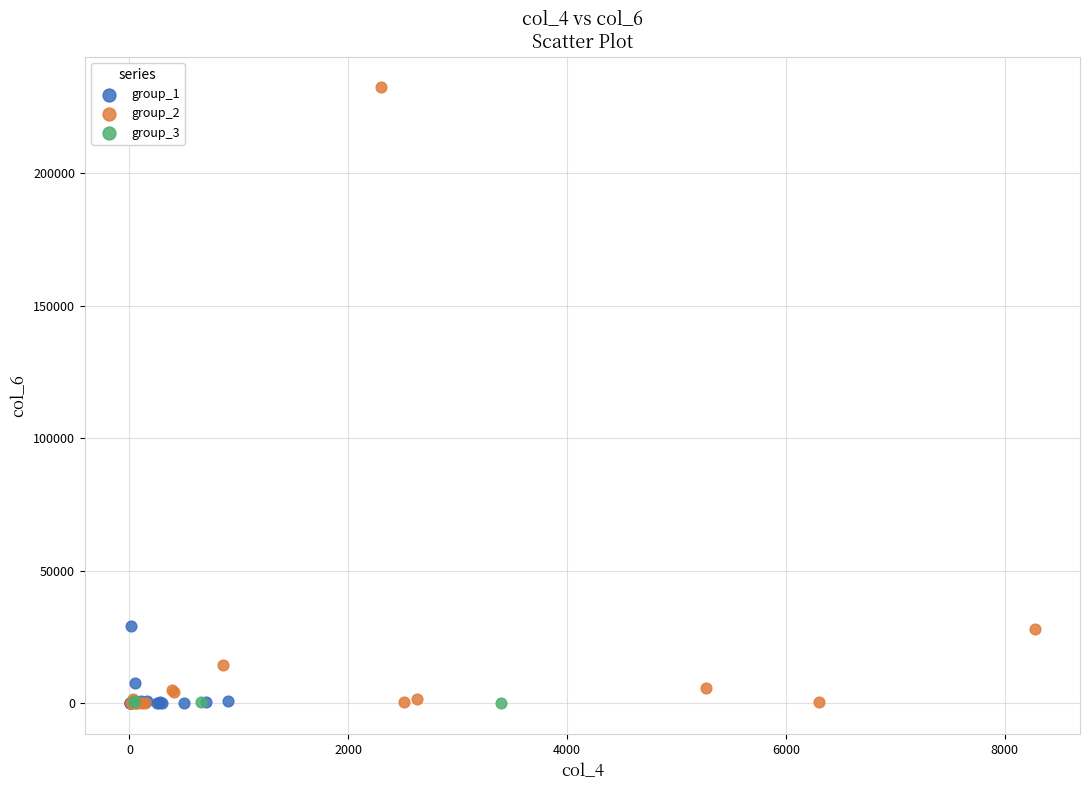

Which series reaches the maximum Y coordinate?

group_2